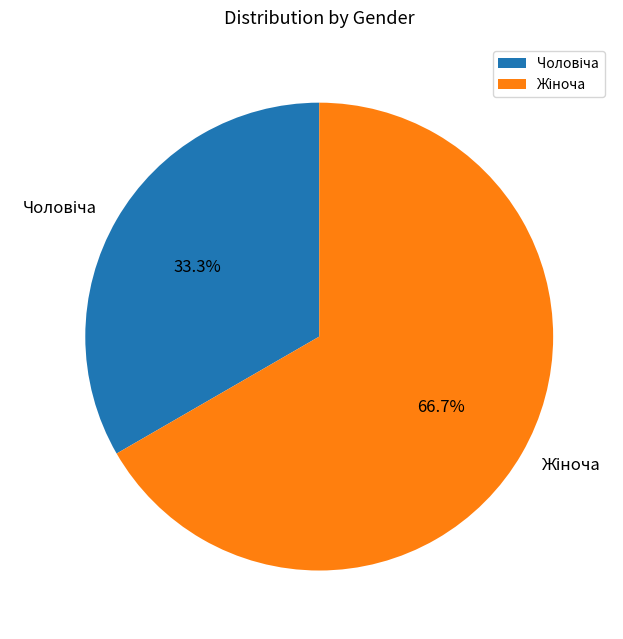

Does any single category account for the majority?

Yes